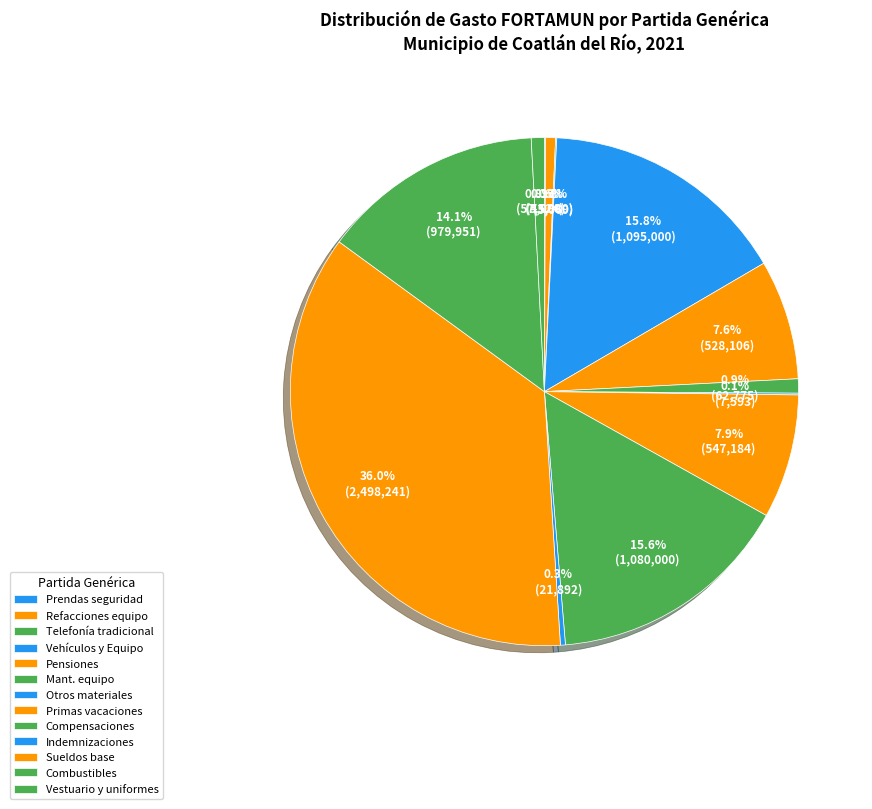

Which category has the biggest portion of the pie?

Sueldos base